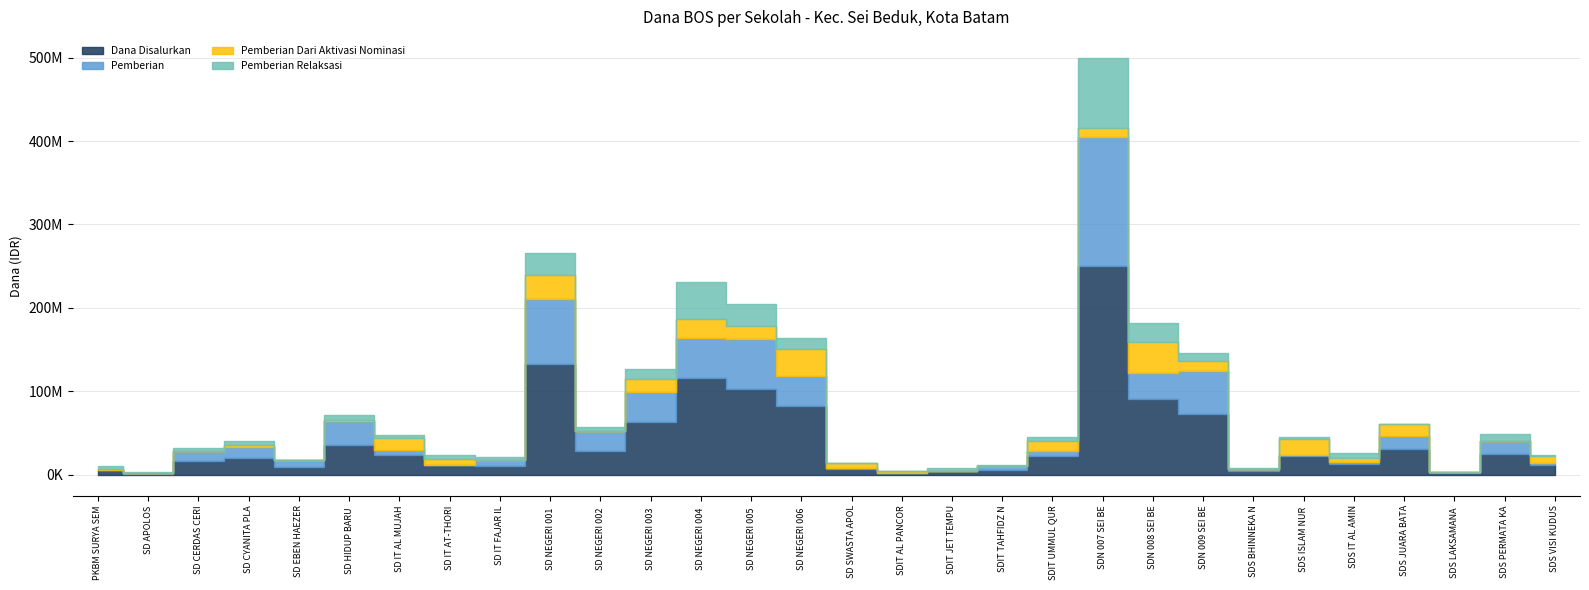

Between SDN 007 SEI BEDUK and SDS PERMATA KASIH, which is larger?

SDN 007 SEI BEDUK